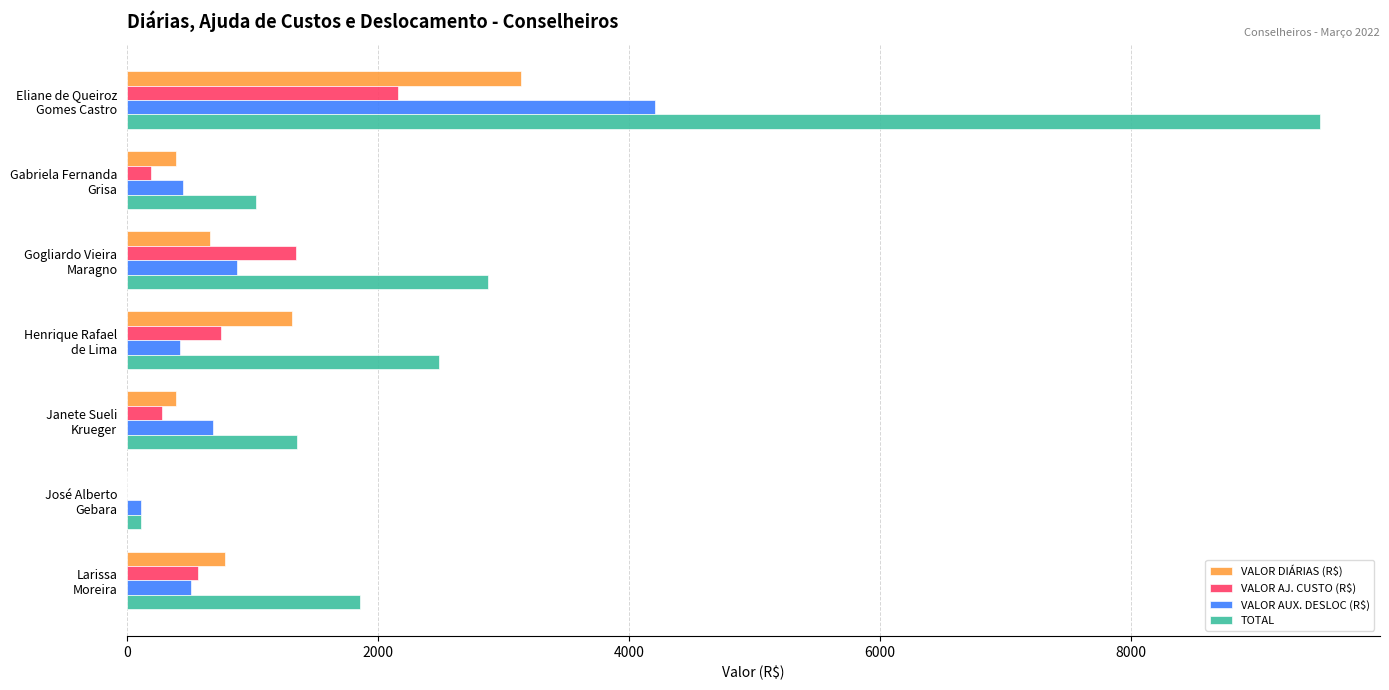

What is the sum of all VALOR AJ. CUSTO (R$) values?

5286.3